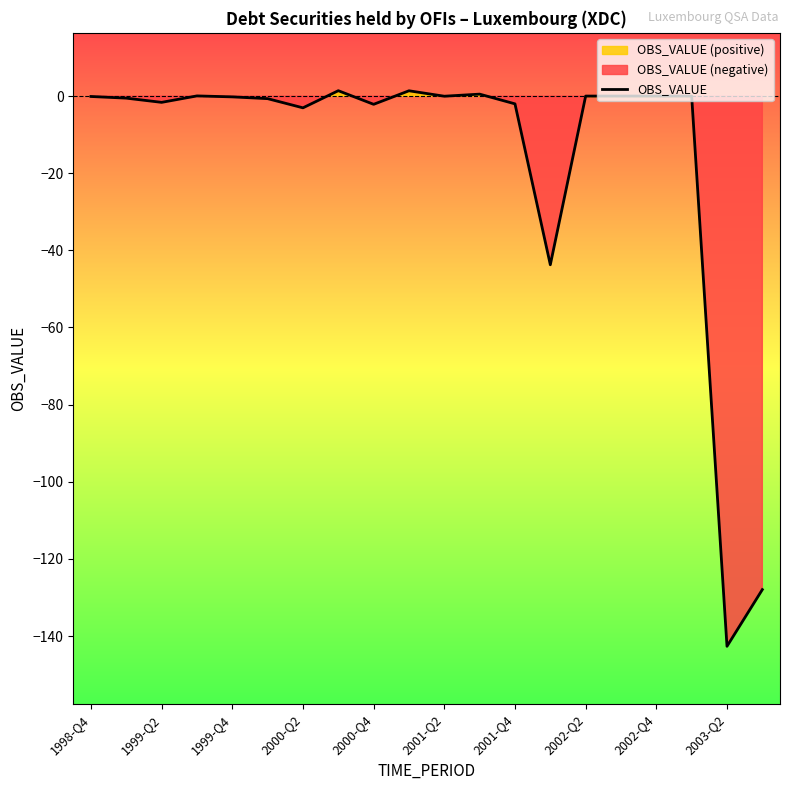

At which label does OBS_VALUE reach its minimum?

2003-Q2